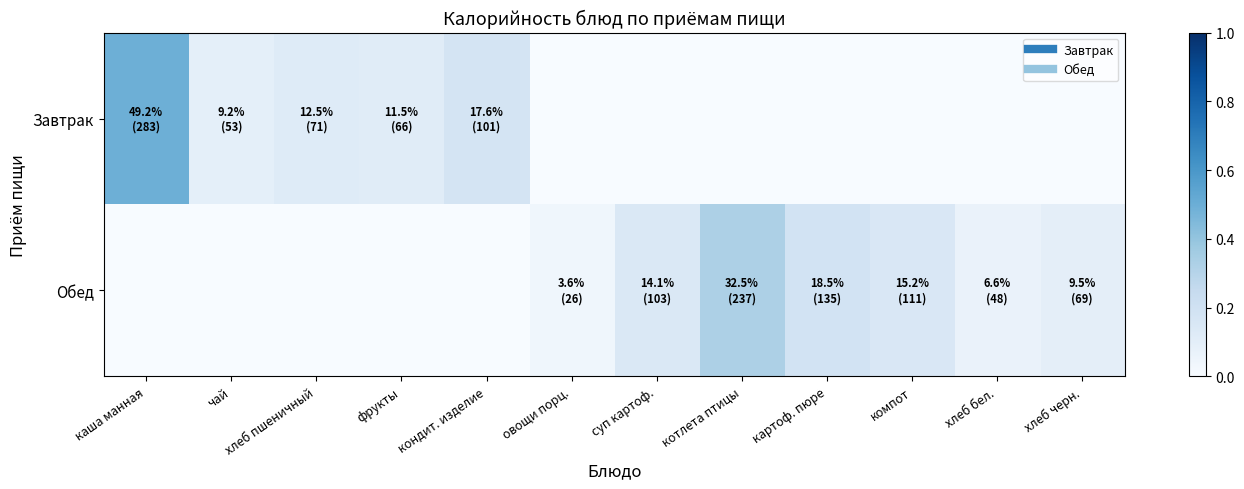

Rank the series by their maximum value, from highest to lowest.

Завтрак, Обед